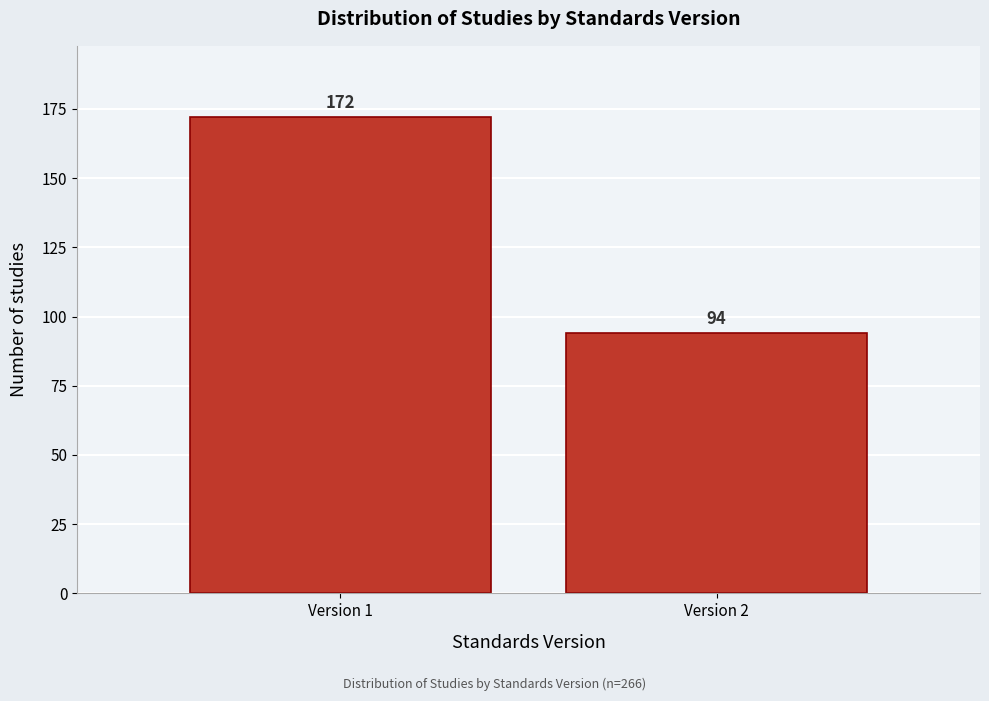

Reading left to right, what are all the values shown in this chart?

172	94